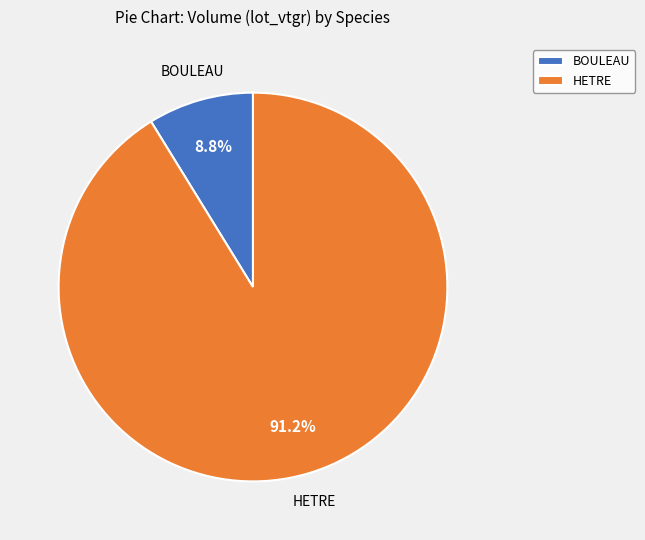

Combined, what portion of the pie is HETRE and BOULEAU?

100.0%